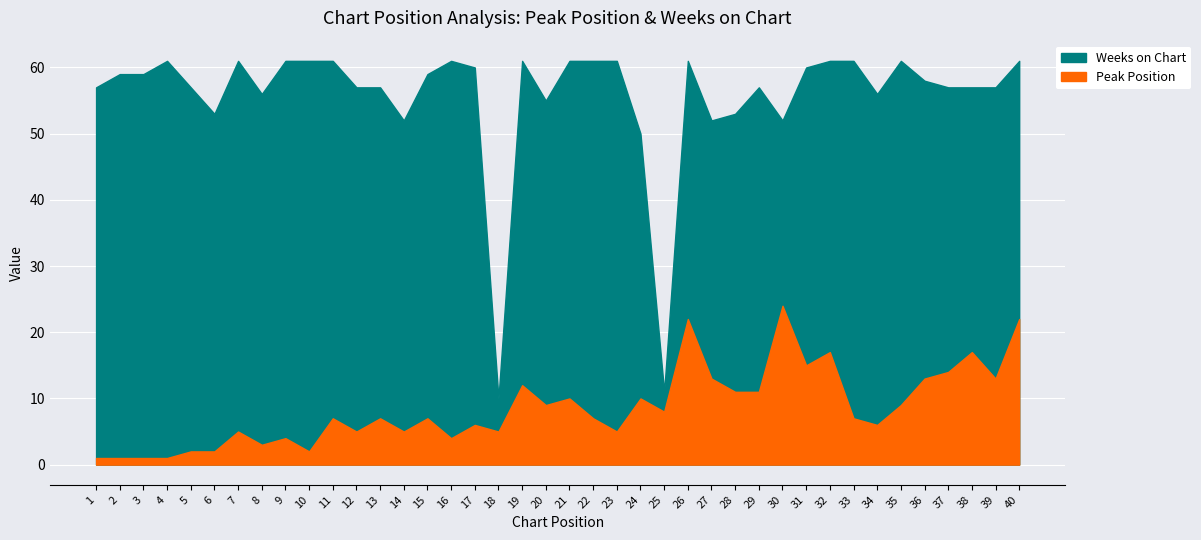

What is the spread (max minus min) of values at 9?

57